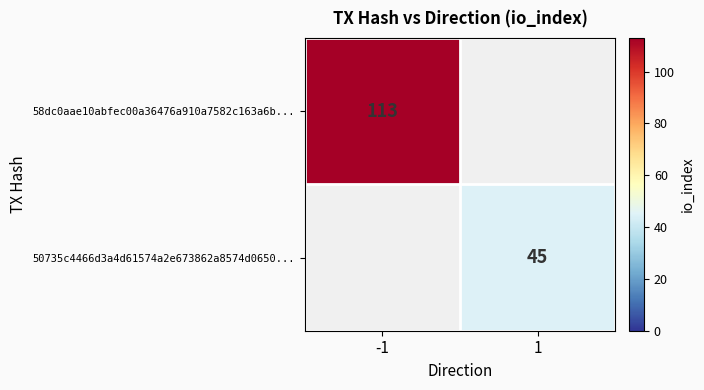

What is the maximum value shown in the chart?

113.0